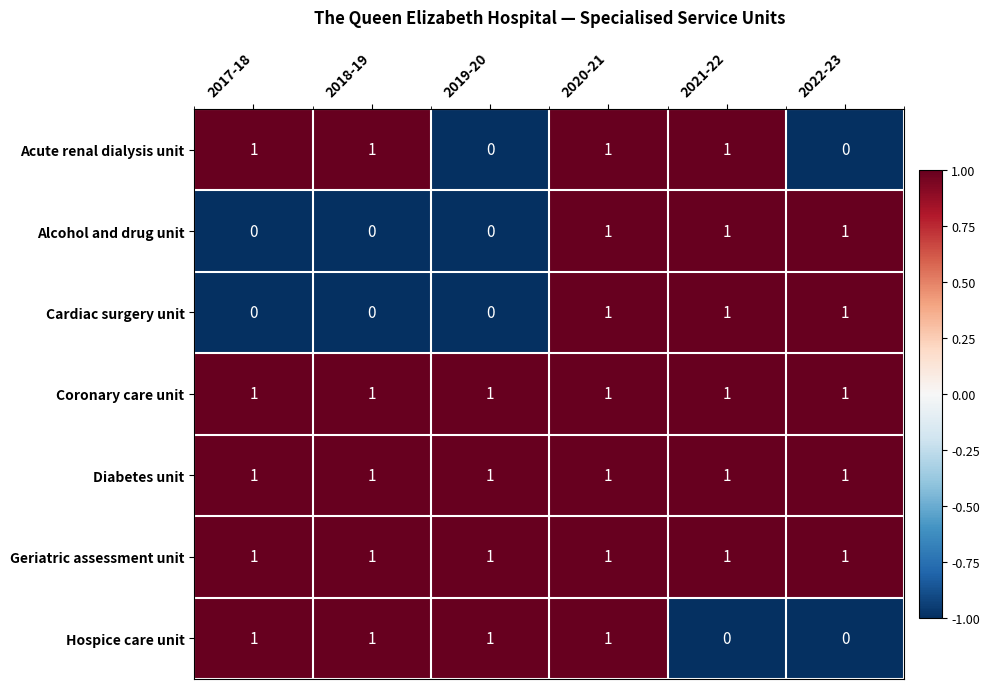

What is the sum of all Hospice care unit values?

4